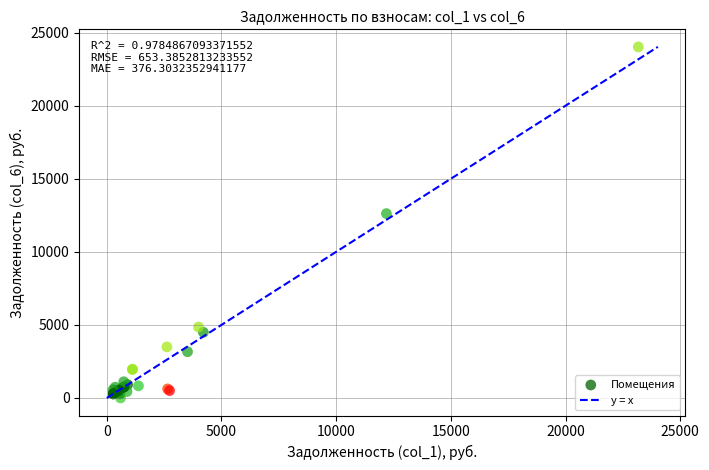

What Y value in the scatter plot is closest to 12012?

12617.6